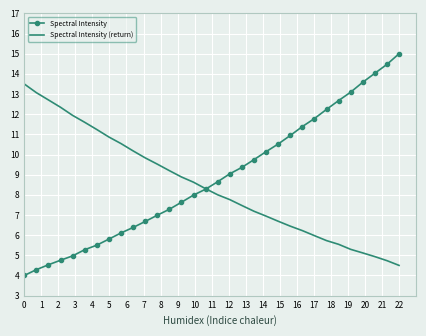

List the series in order of their peak value, lowest first.

Spectral Intensity (return), Spectral Intensity